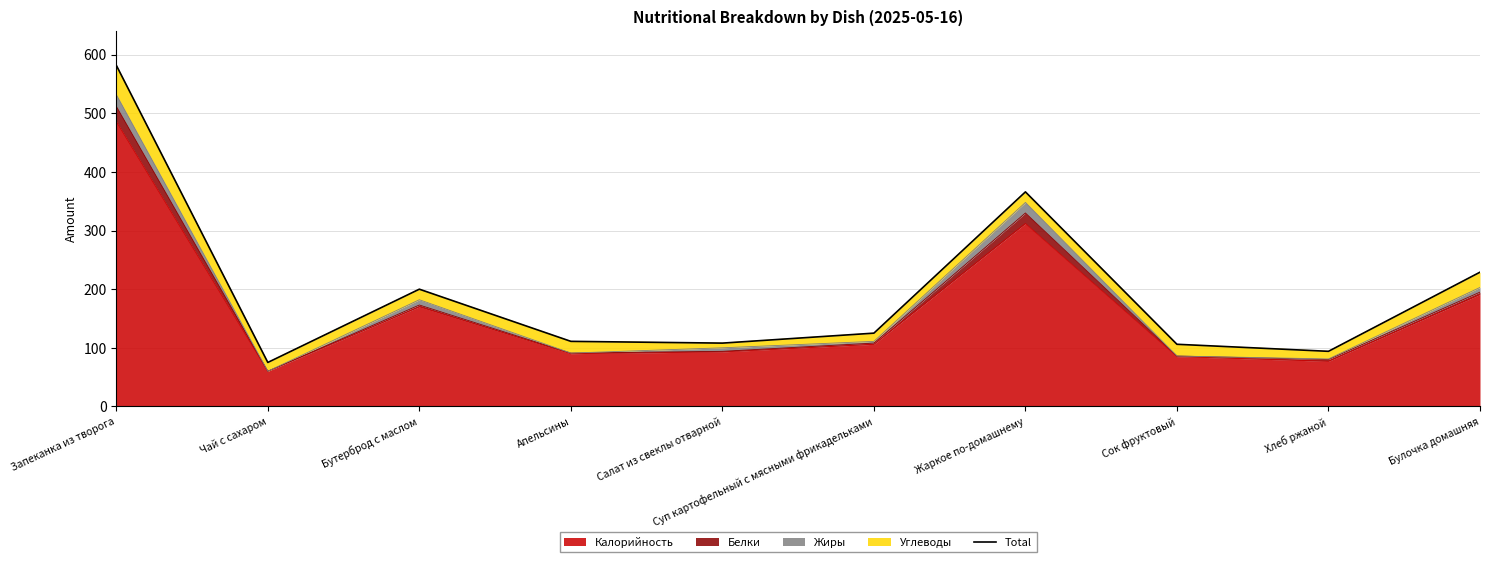

Rank the categories by value from lowest to highest.

Чай с сахаром, Хлеб ржаной, Сок фруктовый, Салат из свеклы отварной, Апельсины, Суп картофельный с мясными фрикадельками, Бутерброд с маслом, Булочка домашняя, Жаркое по-домашнему, Запеканка из творога